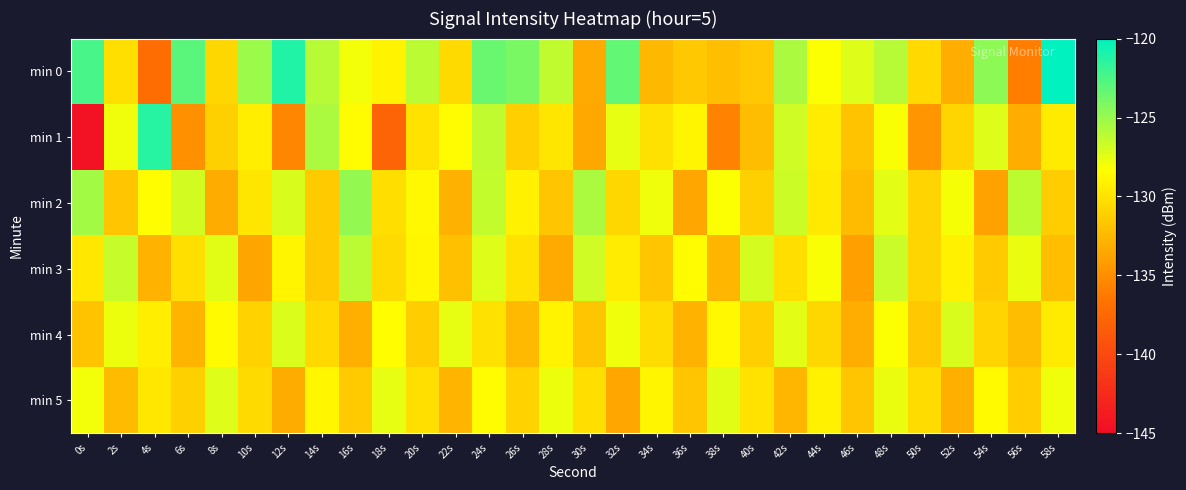

Which series has the largest total across all categories?

min 0